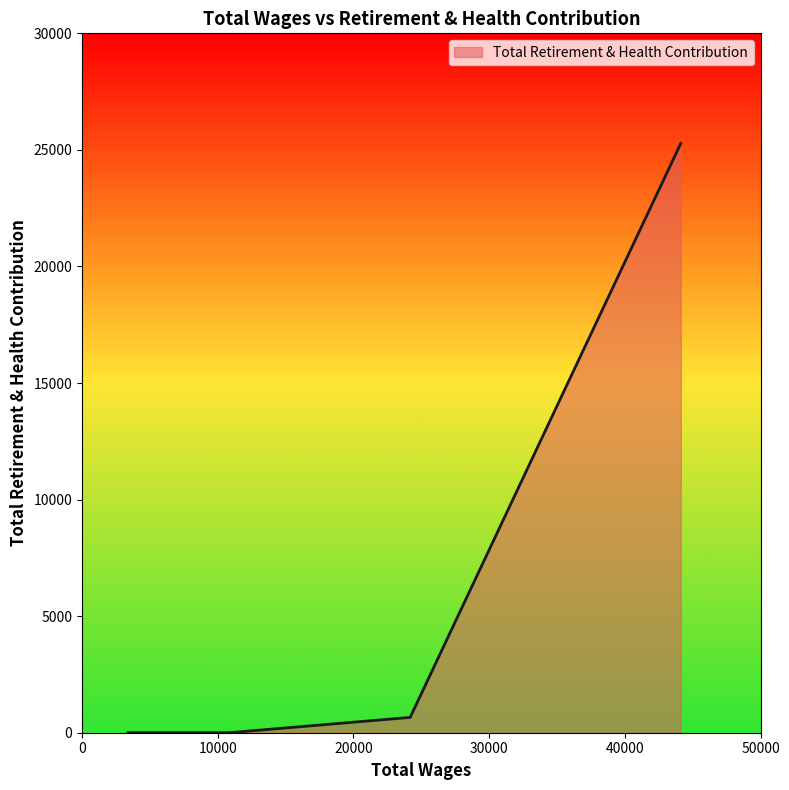

What is the greatest value displayed?

25279